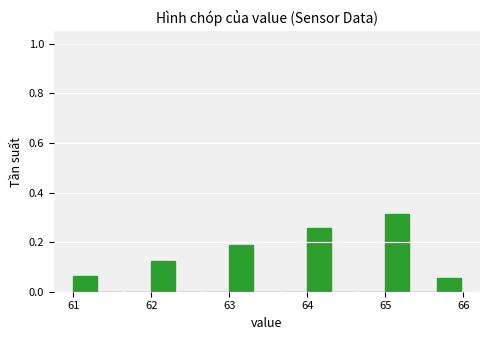

Around what value on the x-axis is the tallest bar? Give the approximate position of its centre, as read against the axis.

65.2